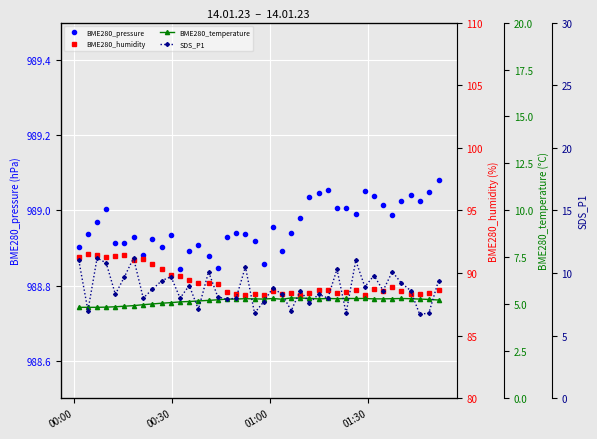

True or false: BME280_pressure and SDS_P1 intersect in this chart.

False